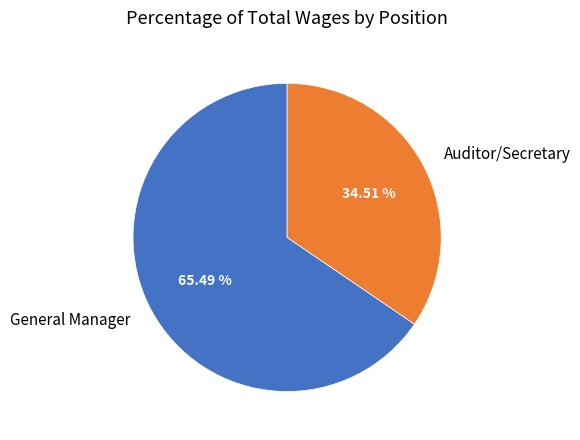

The Auditor/Secretary slice represents 35% of the pie. True or false?

True